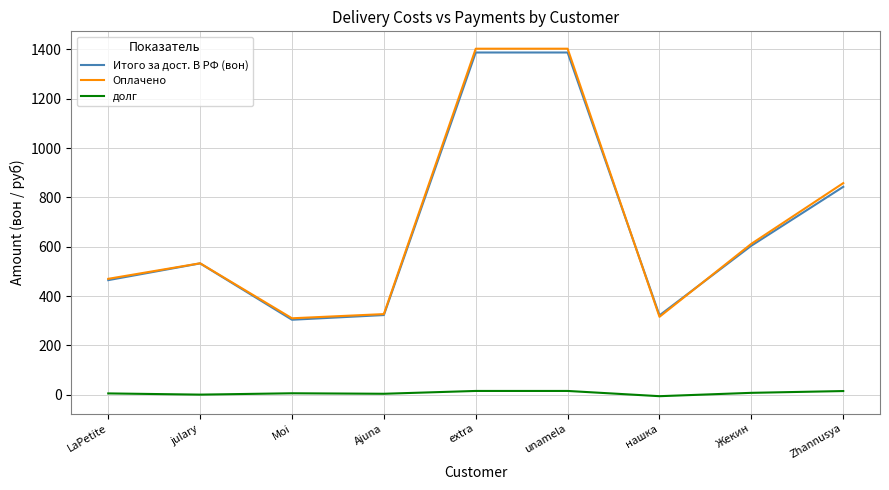

The value of Оплачено at нашка is 316.0. True or false?

True